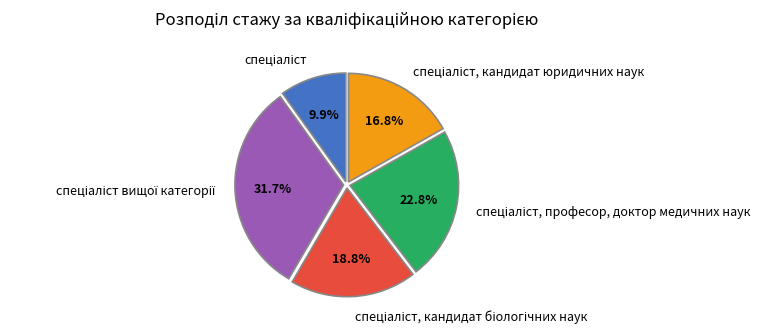

How many segments does this pie chart have?

5